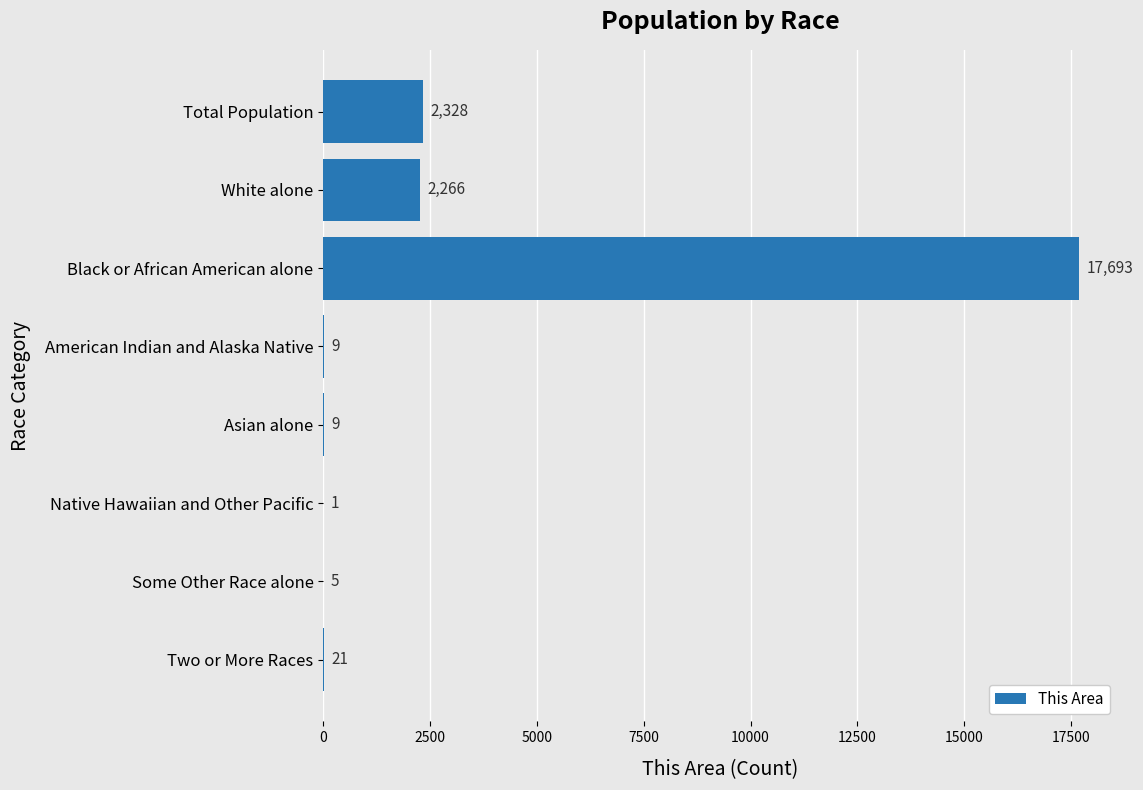

Which has a higher value, Black or African American alone or White alone?

Black or African American alone